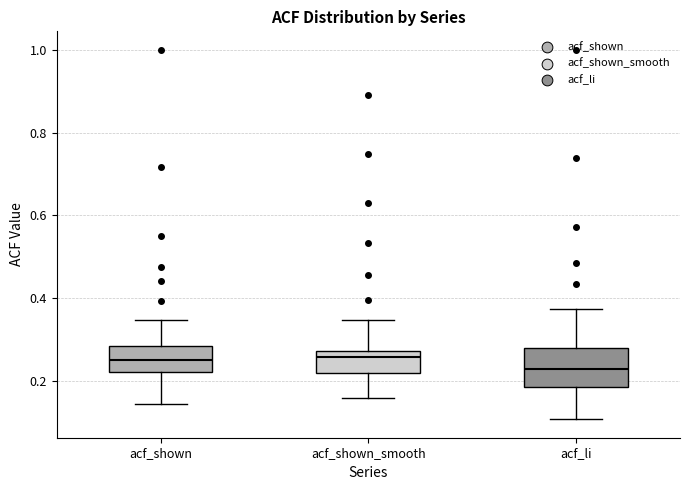

Which box's median line is the lowest?

acf_li